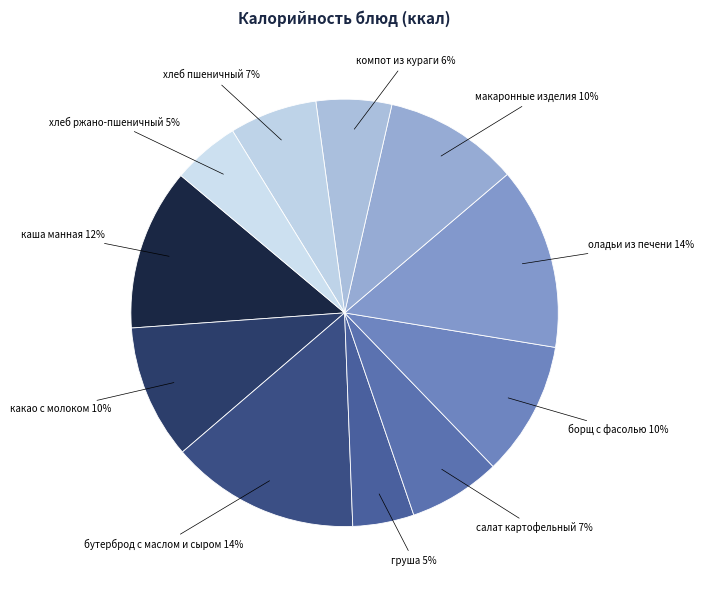

Count the number of slices in the pie.

11